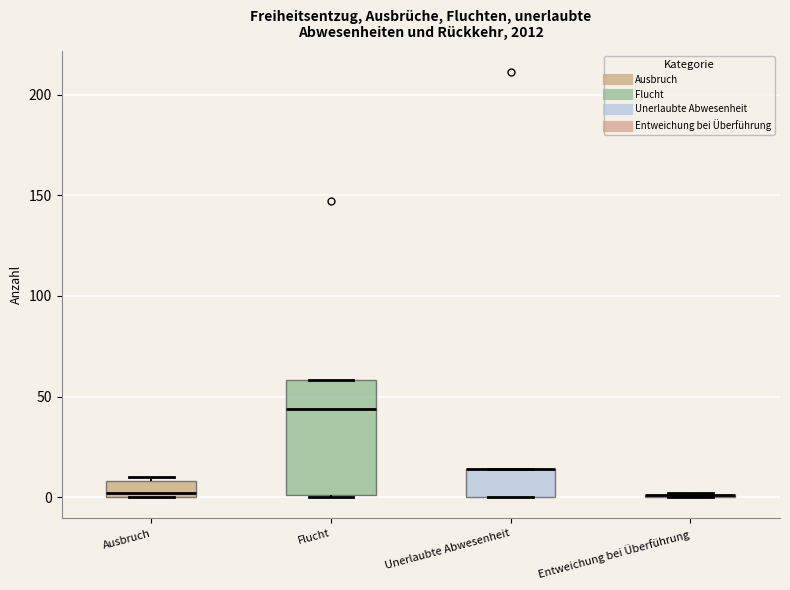

Reading left to right, transcribe this box plot: for each box, give where its median line is, the range the box spans, and where its two whiskers end, as read against the y-axis. The values are not printed on the chart, so give them approximately, as read against the axis.

Ausbruch: median 0 (just above the box's lower edge), box 0 to 10, whiskers 0 to 10 (just above the box's upper edge)
Flucht: median 45, box 0 to 60, whiskers 0 to 60
Unerlaubte Abwesenheit: median 15 (drawn on the box's upper edge), box 0 to 15, whiskers 0 to 15
Entweichung bei Überführung: box collapsed to a line at 0, whiskers 0 to 0